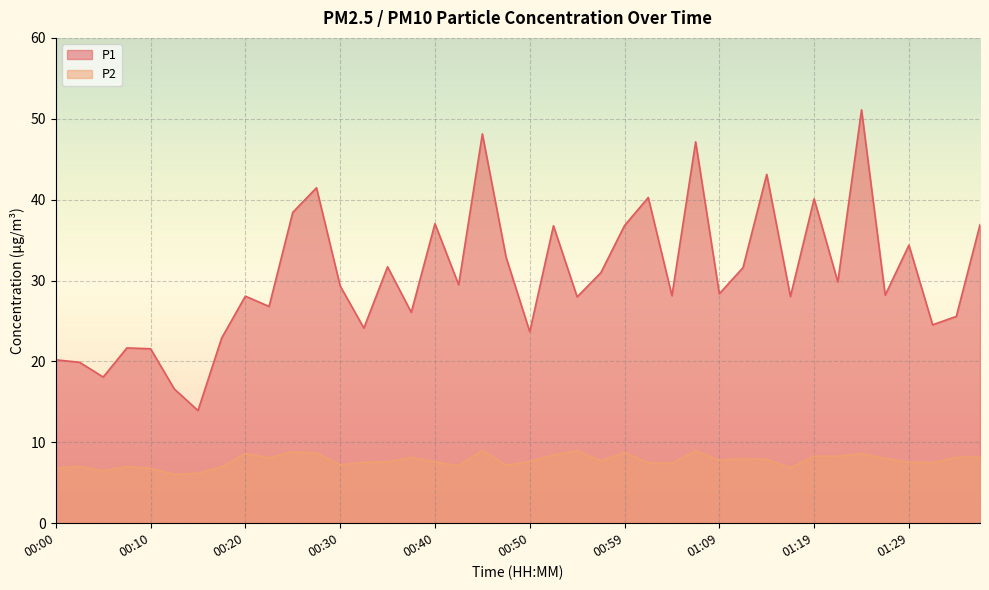

Which category has the highest value across all series?

01:24